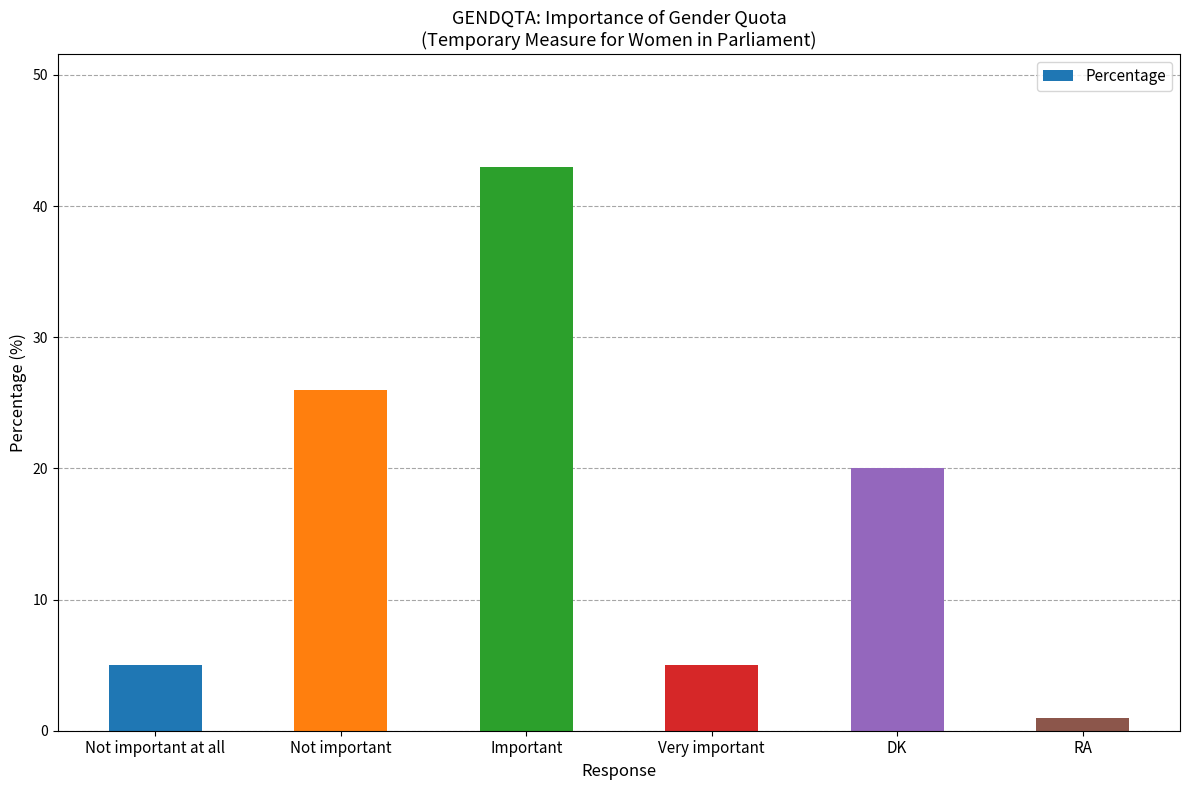

Reading left to right, what are all the values shown in this chart?

5	26	43	5	20	1